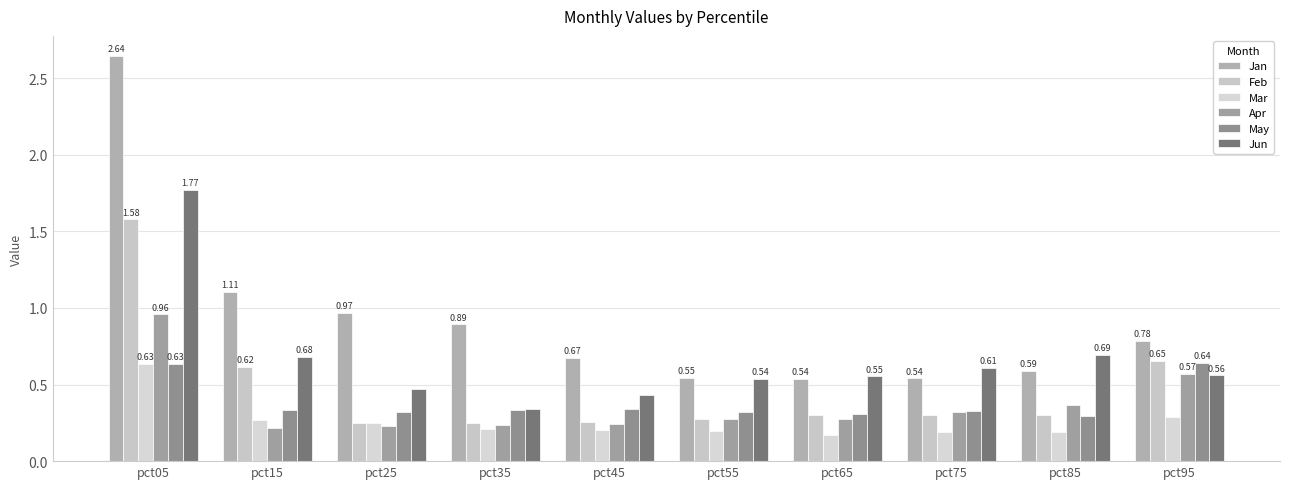

What is the maximum value shown in the chart?

2.6